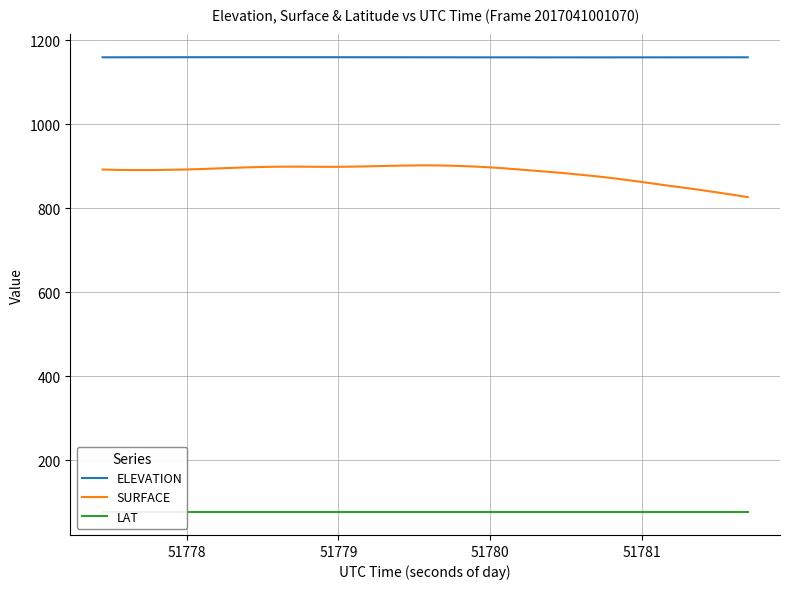

True or false: SURFACE has more than 1 points higher than both neighbors.

True